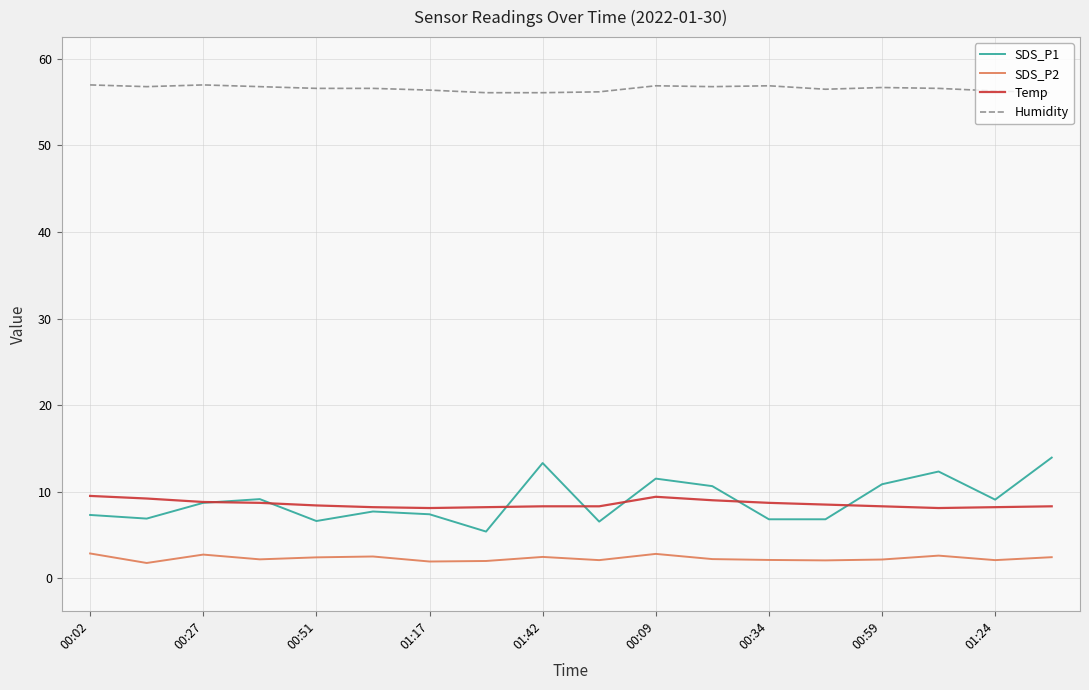

True or false: SDS_P1 and SDS_P2 cross at least once.

False